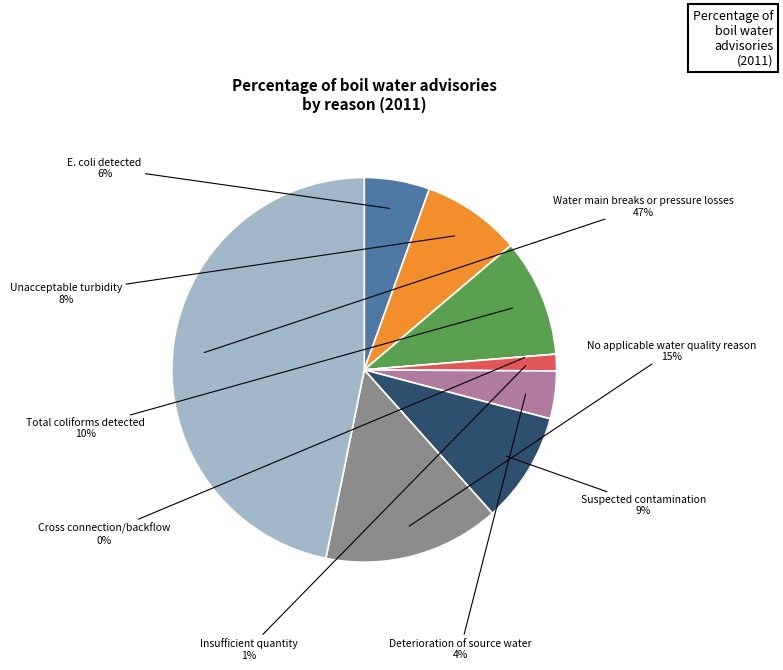

Does Insufficient quantity account for over 50% of the chart?

No